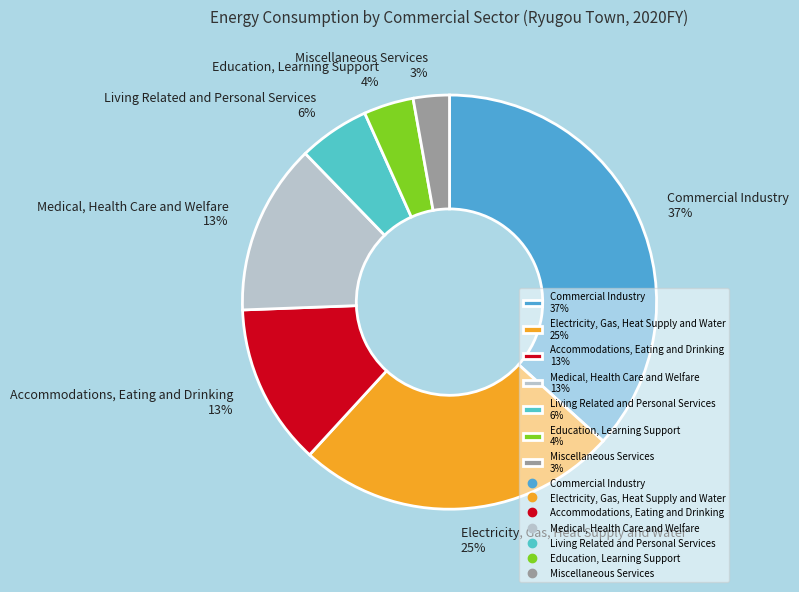

How many slices are in this pie chart?

7